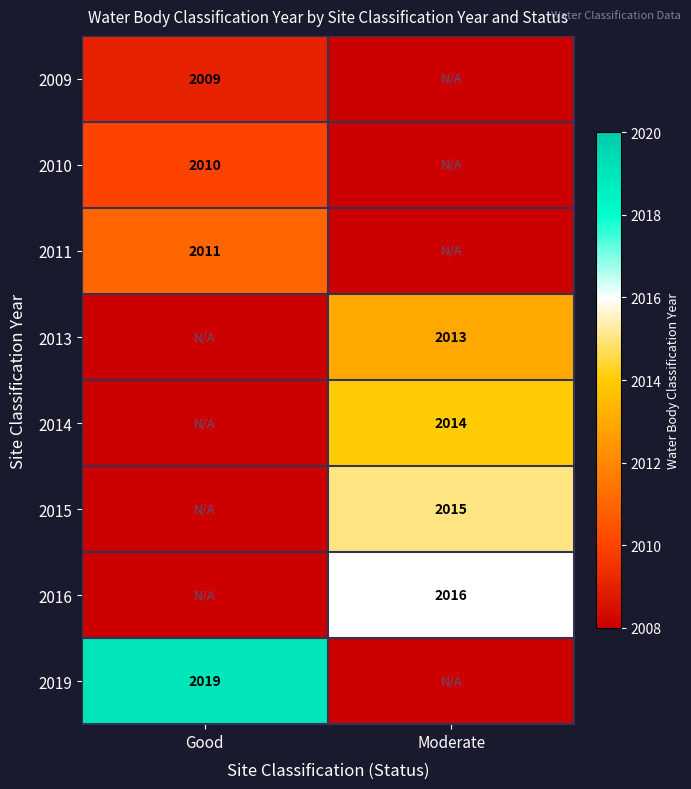

Is it true that 2010 equals 2010 at Good?

True